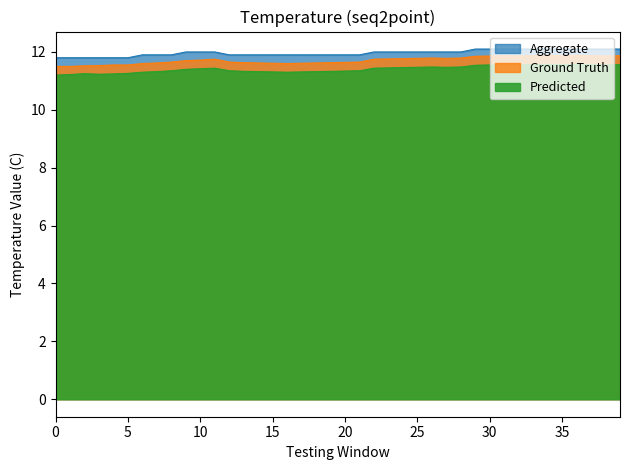

At which label does Ground Truth reach its peak?

34